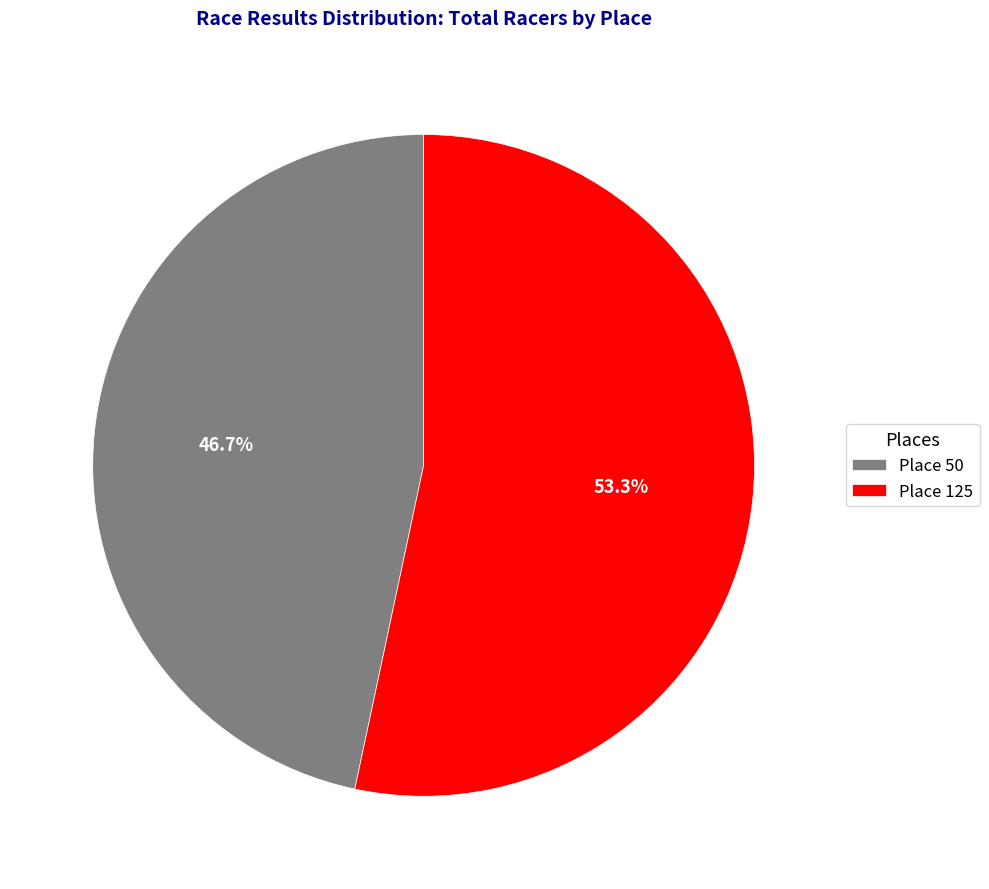

Rank the categories by value from highest to lowest.

Place 125, Place 50